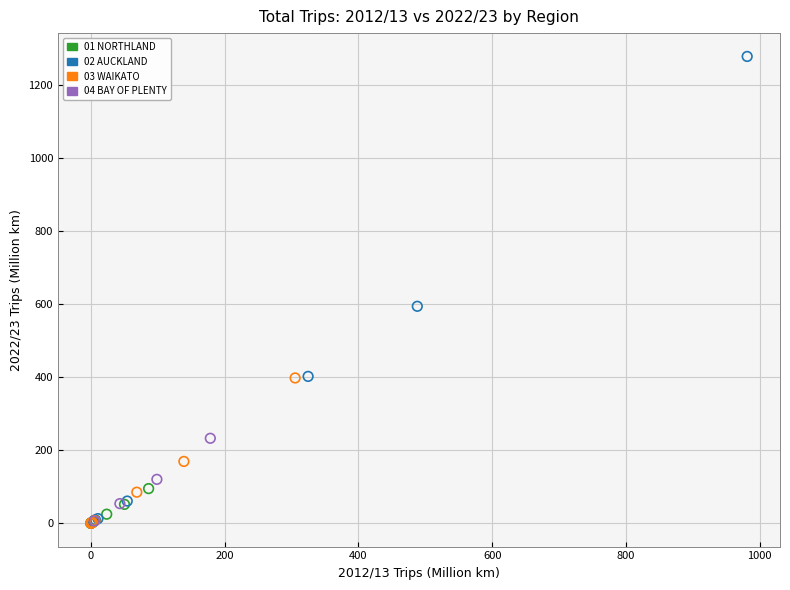

Which series reaches the maximum Y coordinate?

02 AUCKLAND